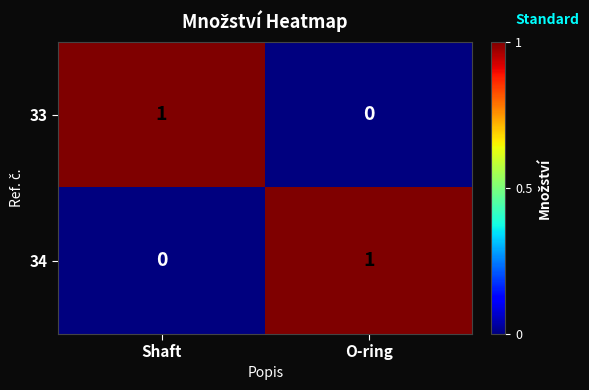

At which label is 34 closest to 0?

Shaft